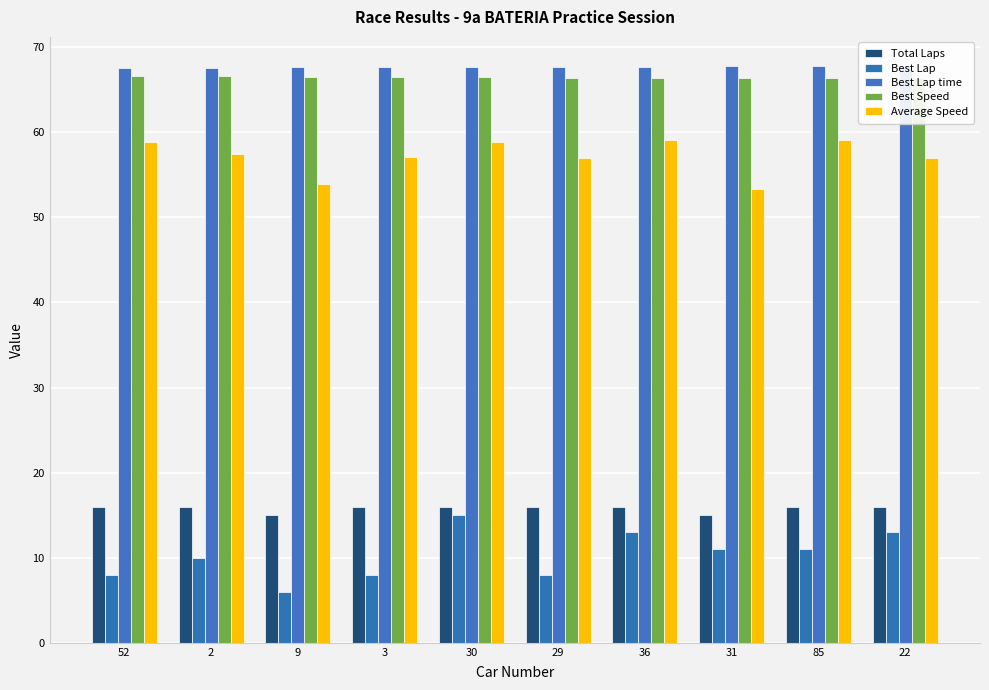

Which category has the lowest value across all series?

9